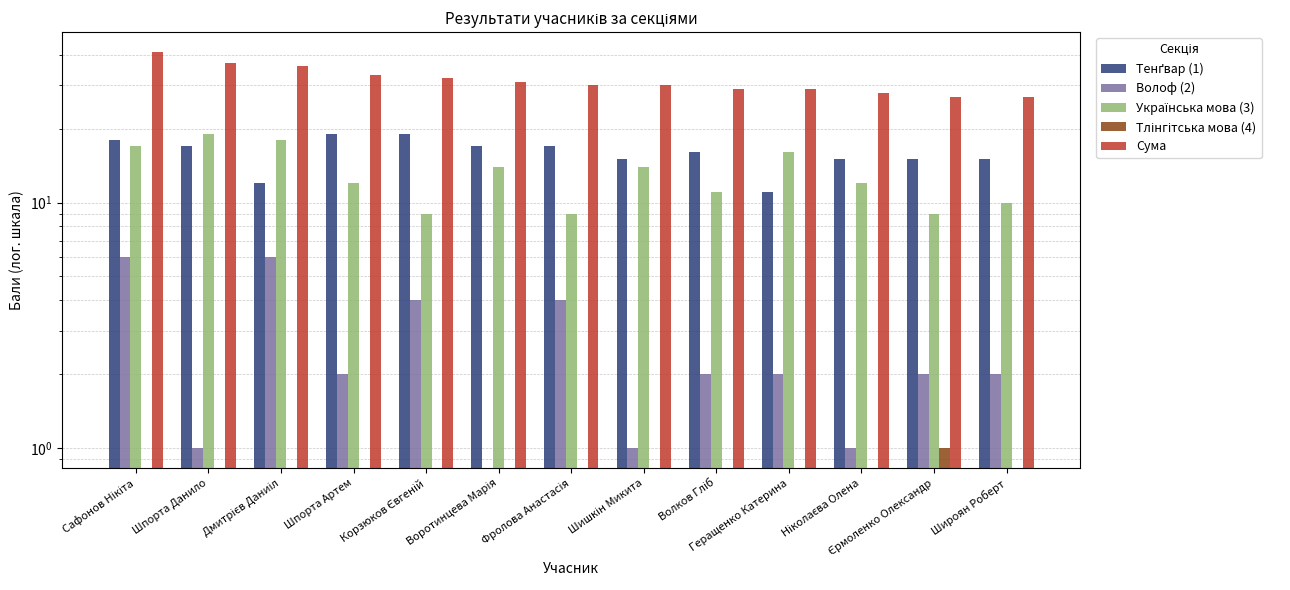

Reading left to right, list all the values displayed in this chart.

Тенґвар (1): 18	17	12	19	19	17	17	15	16	11	15	15	15
Волоф (2): 6	1	6	2	4	0	4	1	2	2	1	2	2
Українська мова (3): 17	19	18	12	9	14	9	14	11	16	12	9	10
Тлінгітська мова (4): 0	0	0	0	0	0	0	0	0	0	0	1	0
Сума: 41	37	36	33	32	31	30	30	29	29	28	27	27